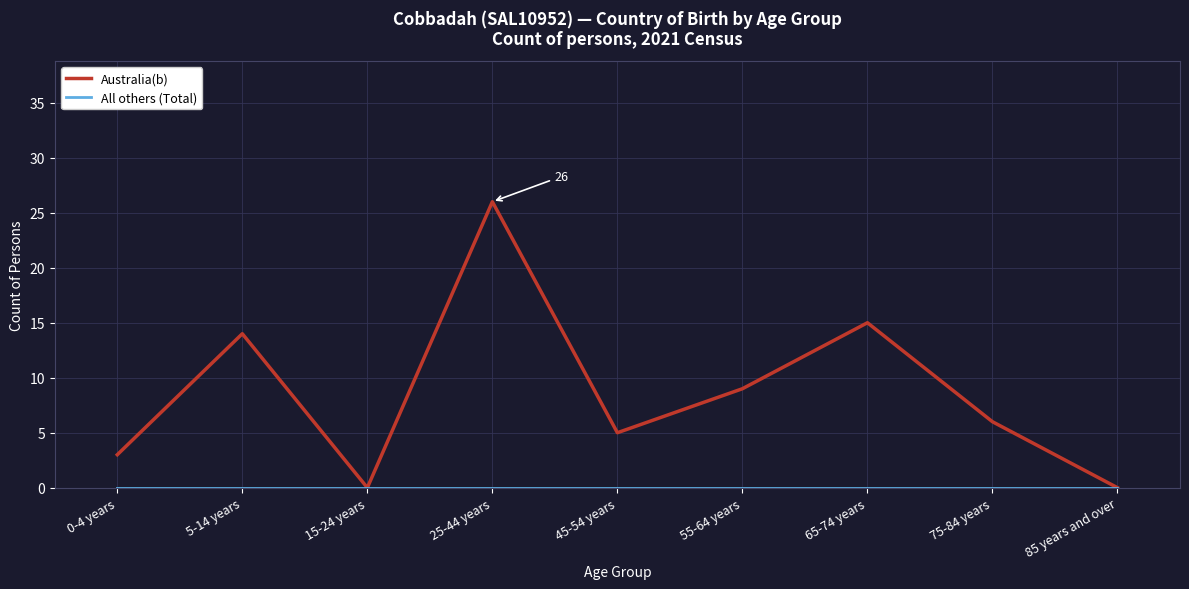

At which label is Australia(b) closest to 13?

5-14 years